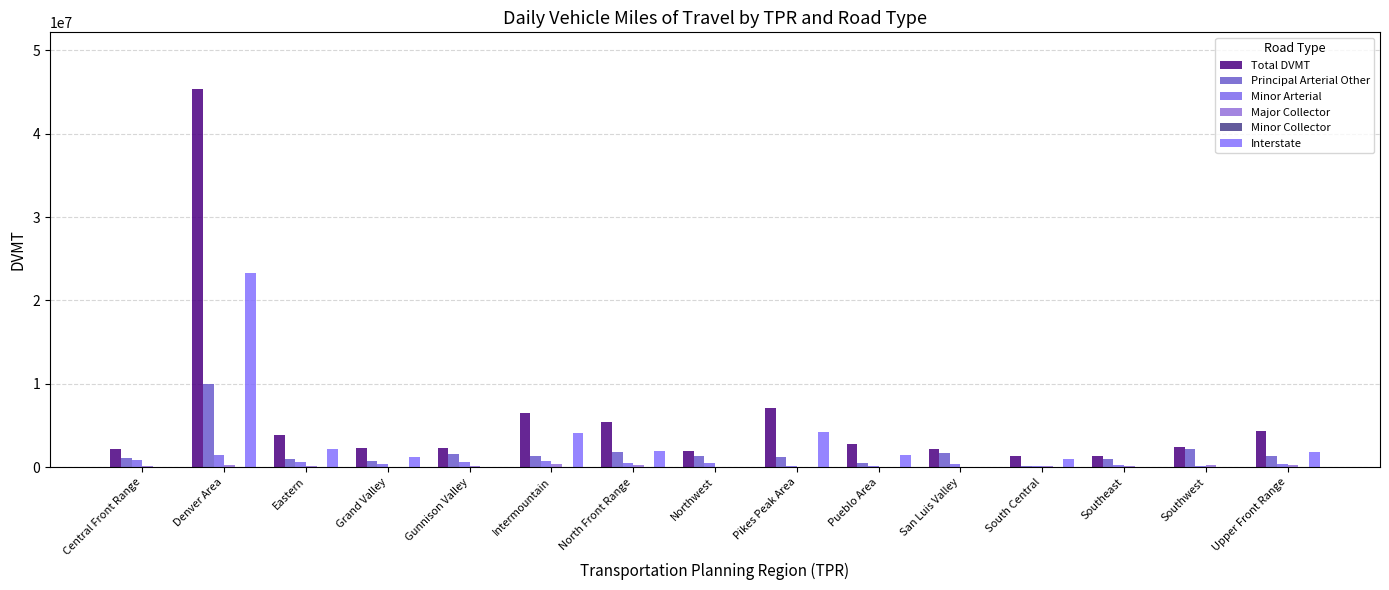

Where does the Principal Arterial Other series first go above 1297467?

Denver Area